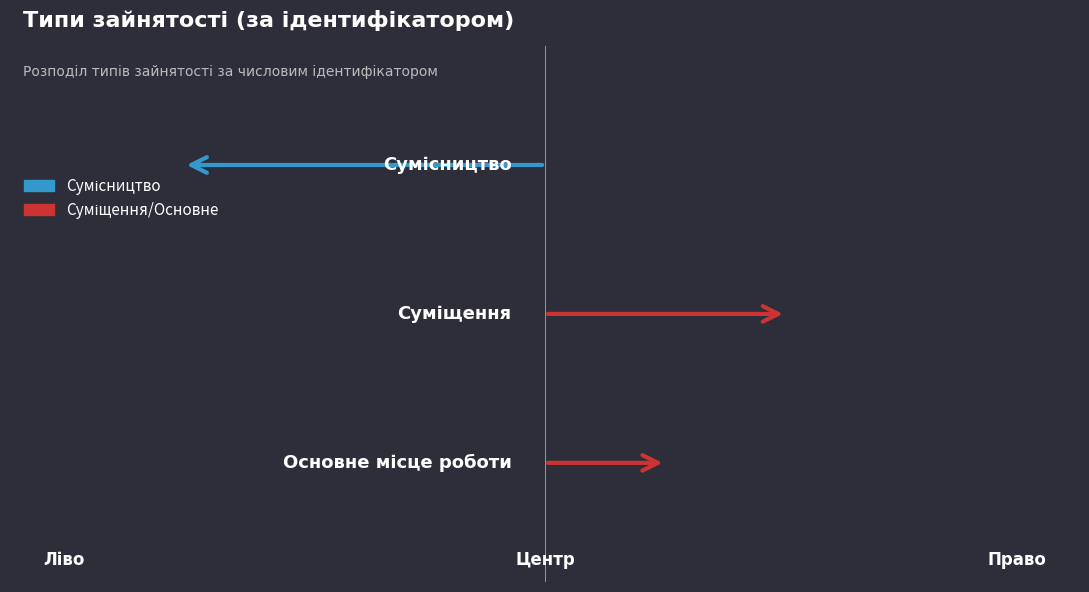

What is the sum of the values at Сумісництво and Суміщення?

5